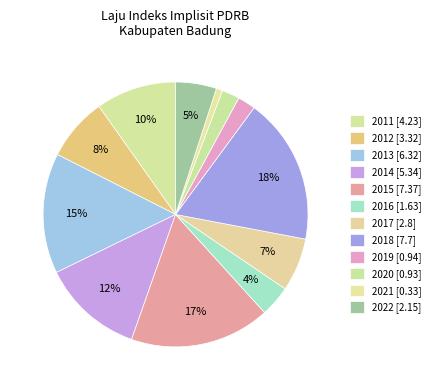

Is it true that 2013 is 25% of the pie?

False